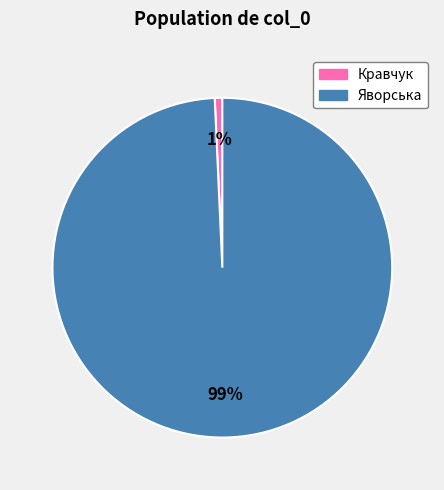

Combined, do Кравчук and Яворська account for over 50%?

Yes